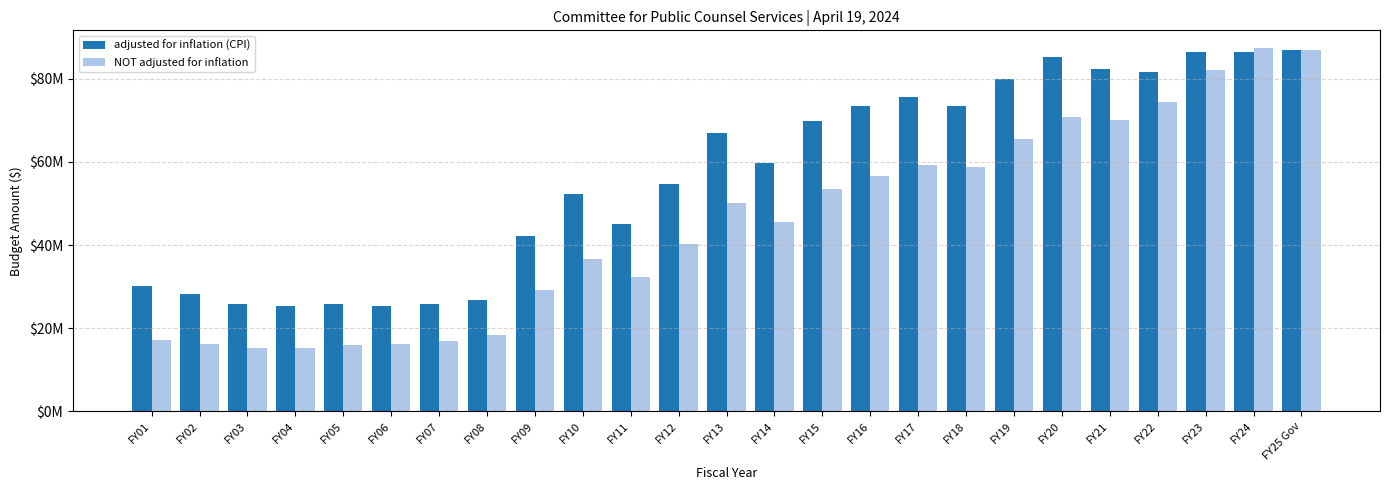

What are all the series names shown in the legend?

adjusted for inflation (CPI), NOT adjusted for inflation